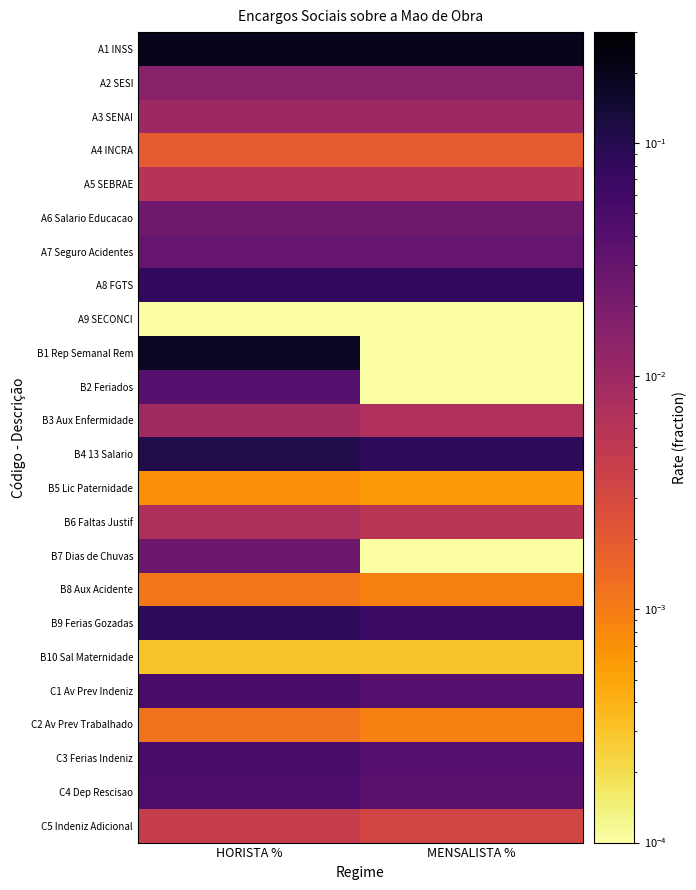

Reading left to right, transcribe all the data shown in this chart.

A1 INSS: HORISTA %=0.2	MENSALISTA %=0.2
A2 SESI: HORISTA %=0.0	MENSALISTA %=0.0
A3 SENAI: HORISTA %=0.0	MENSALISTA %=0.0
A4 INCRA: HORISTA %=0.0	MENSALISTA %=0.0
A5 SEBRAE: HORISTA %=0.0	MENSALISTA %=0.0
A6 Salario Educacao: HORISTA %=0.0	MENSALISTA %=0.0
A7 Seguro Acidentes: HORISTA %=0.0	MENSALISTA %=0.0
A8 FGTS: HORISTA %=0.1	MENSALISTA %=0.1
A9 SECONCI: HORISTA %=0.0	MENSALISTA %=0.0
B1 Rep Semanal Rem: HORISTA %=0.2	MENSALISTA %=0.0
B2 Feriados: HORISTA %=0.0	MENSALISTA %=0.0
B3 Aux Enfermidade: HORISTA %=0.0	MENSALISTA %=0.0
B4 13 Salario: HORISTA %=0.1	MENSALISTA %=0.1
B5 Lic Paternidade: HORISTA %=0.0	MENSALISTA %=0.0
B6 Faltas Justif: HORISTA %=0.0	MENSALISTA %=0.0
B7 Dias de Chuvas: HORISTA %=0.0	MENSALISTA %=0.0
B8 Aux Acidente: HORISTA %=0.0	MENSALISTA %=0.0
B9 Ferias Gozadas: HORISTA %=0.1	MENSALISTA %=0.1
B10 Sal Maternidade: HORISTA %=0.0	MENSALISTA %=0.0
C1 Av Prev Indeniz: HORISTA %=0.1	MENSALISTA %=0.0
C2 Av Prev Trabalhado: HORISTA %=0.0	MENSALISTA %=0.0
C3 Ferias Indeniz: HORISTA %=0.1	MENSALISTA %=0.0
C4 Dep Rescisao: HORISTA %=0.0	MENSALISTA %=0.0
C5 Indeniz Adicional: HORISTA %=0.0	MENSALISTA %=0.0